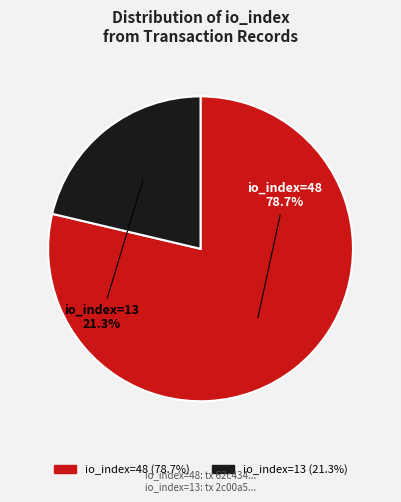

Is there a majority slice in this chart?

Yes